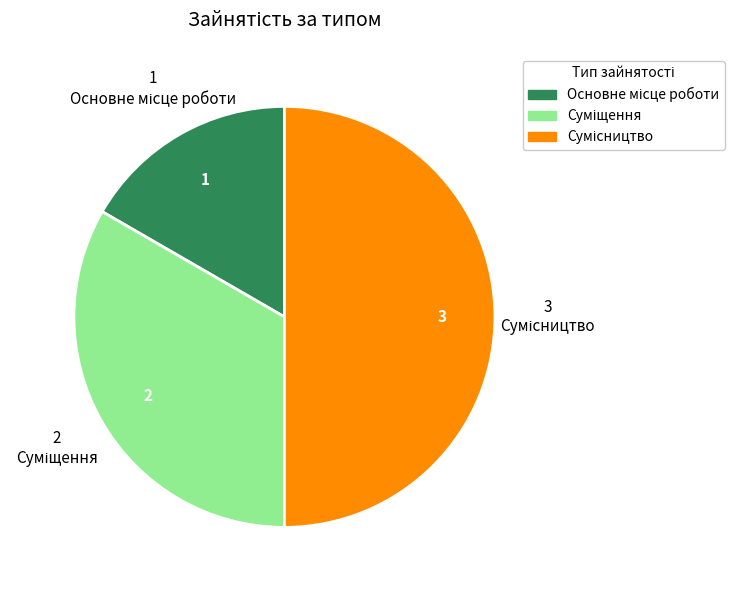

Is there any slice that represents more than half of the pie?

No